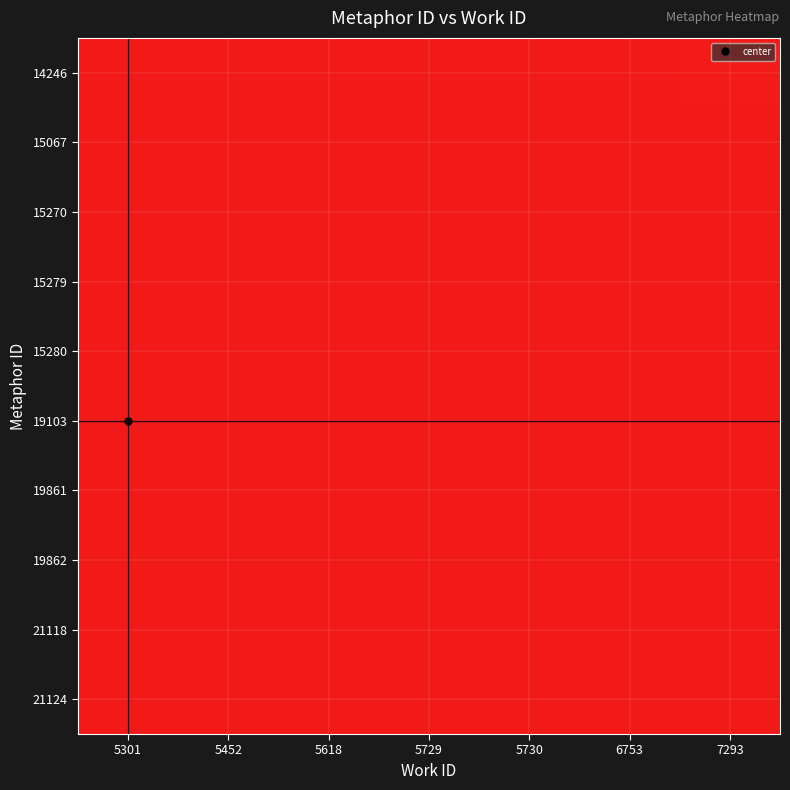

At which category does the chart reach its minimum across all series?

5301